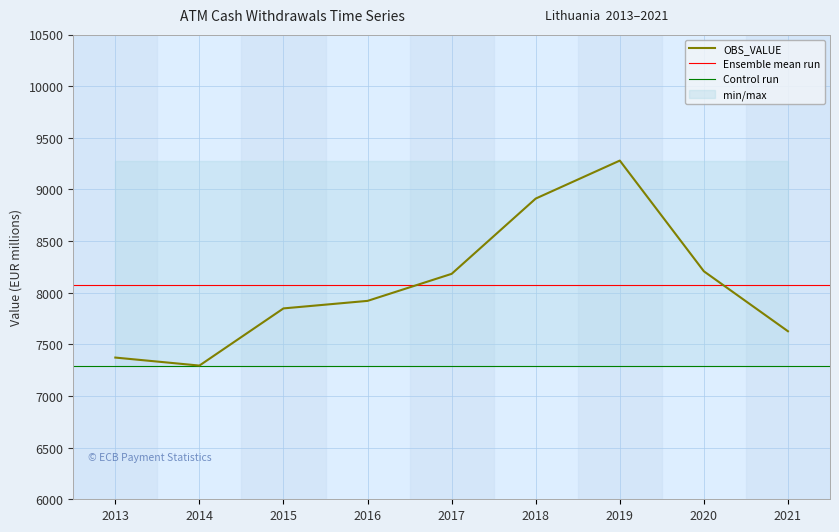

Reading right to left, what are all the values shown in this chart?

7626.8	8207.4	9279.2	8911.5	8182.7	7920.9	7848.1	7294.5	7372.0